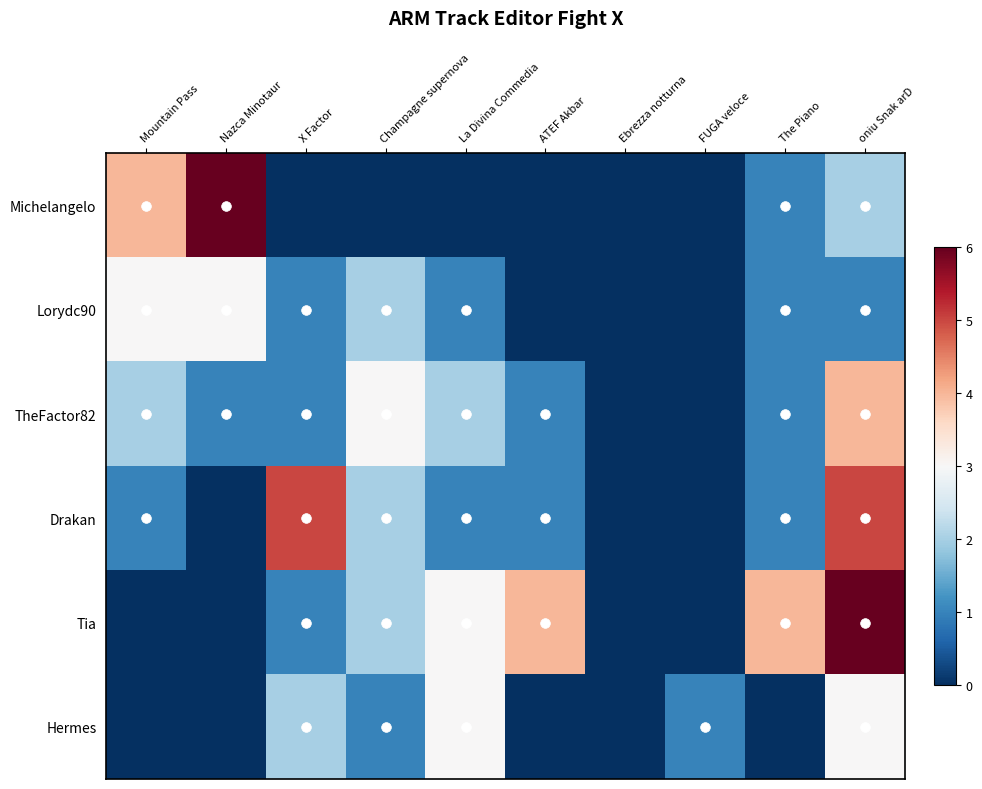

At how many categories does at least one series exceed 5?

2